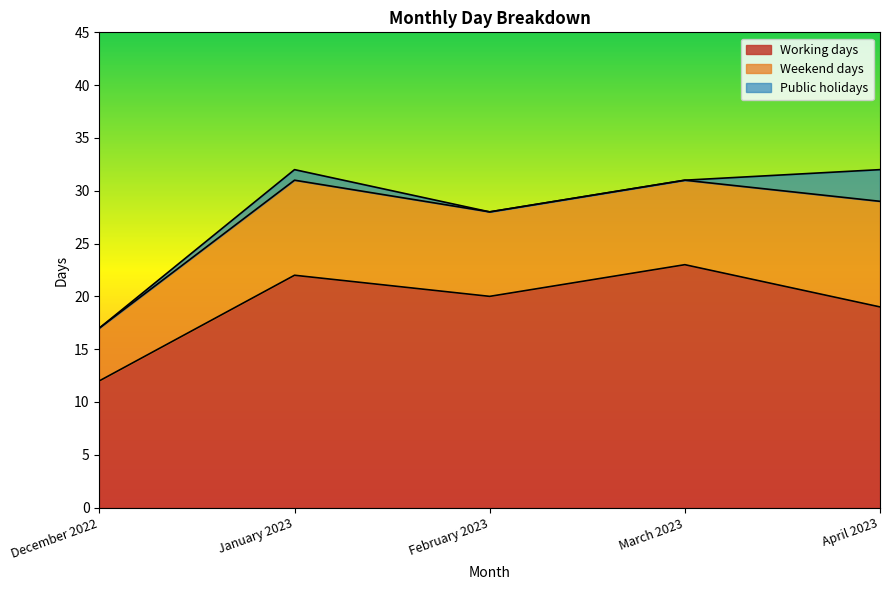

At February 2023, list the series in order from smallest to largest.

Public holidays, Weekend days, Working days